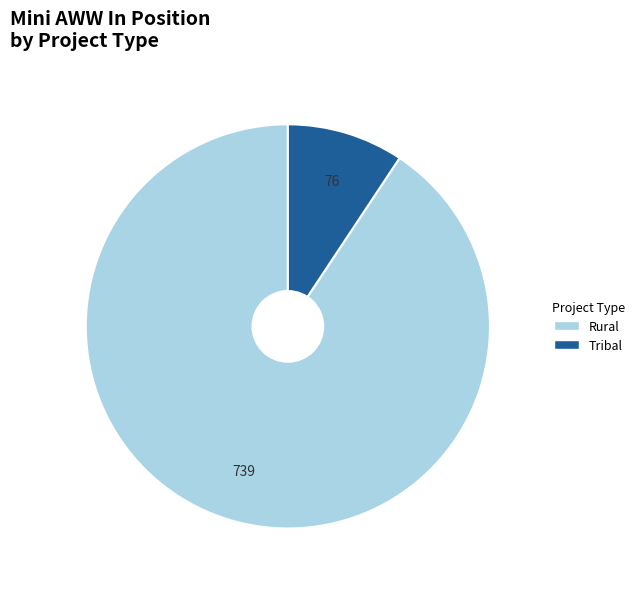

Between Tribal and Rural, which is larger?

Rural